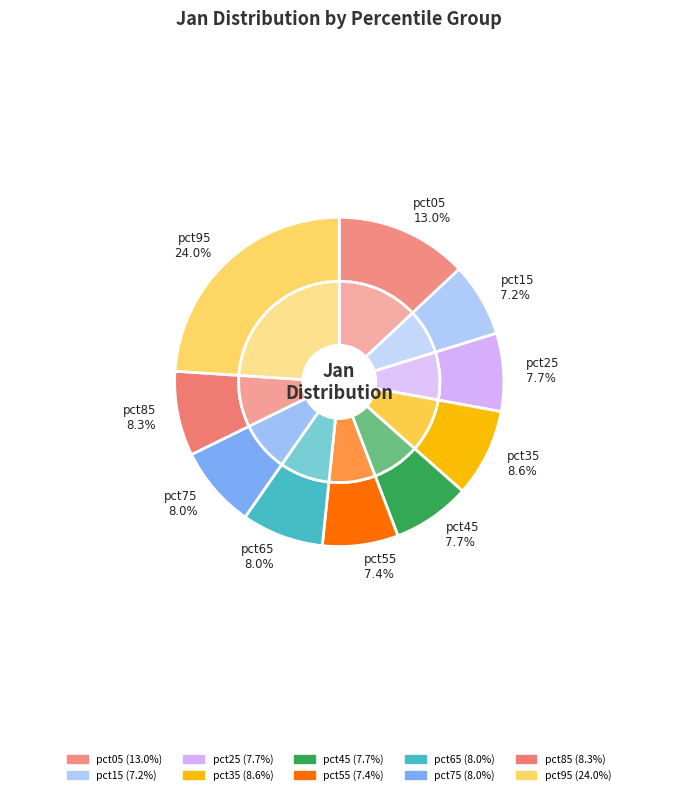

What percentage do pct05 and pct65 together represent?

21.0%